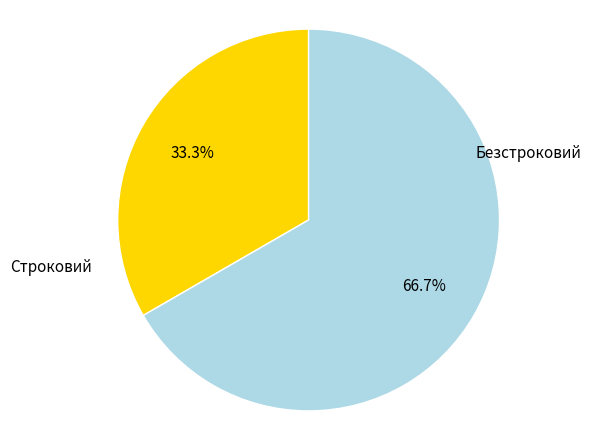

Which category has the biggest portion of the pie?

Безстроковий